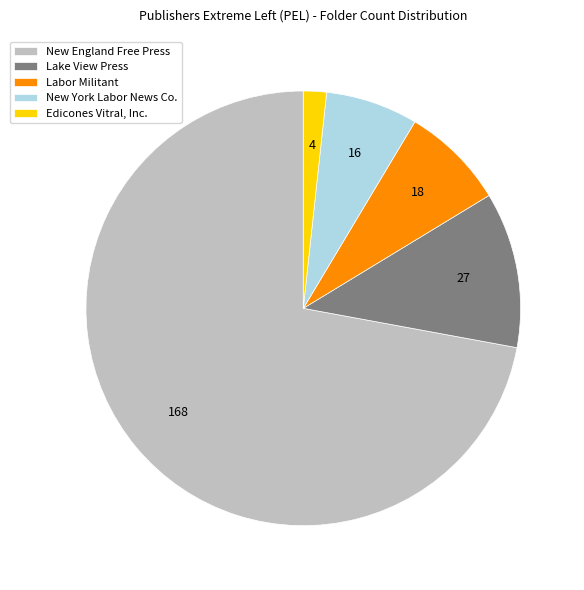

Rank the categories by value from lowest to highest.

Edicones Vitral, Inc., New York Labor News Co., Labor Militant, Lake View Press, New England Free Press